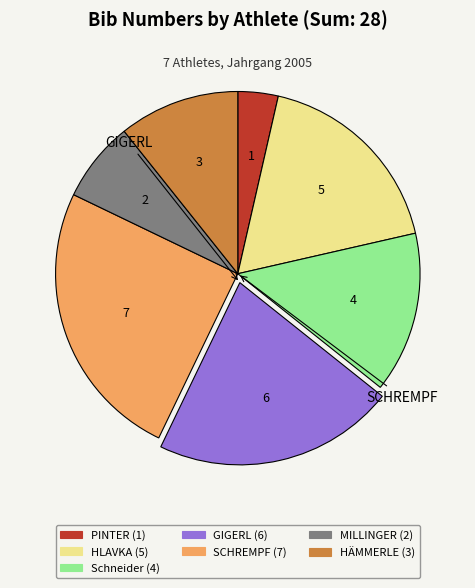

Is there a majority slice in this chart?

No